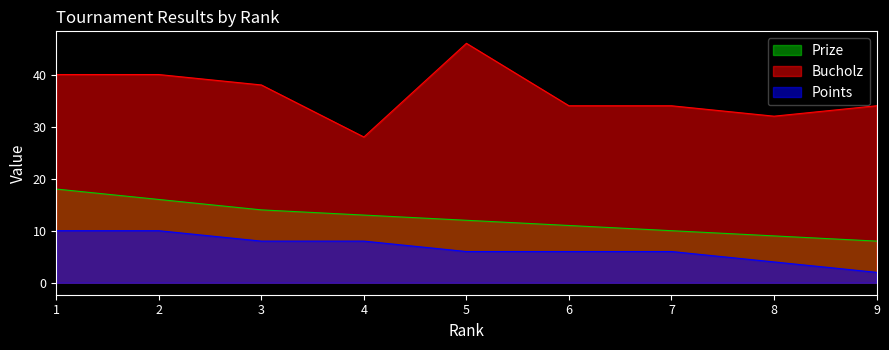

Between 7 and 8, which is larger?

7